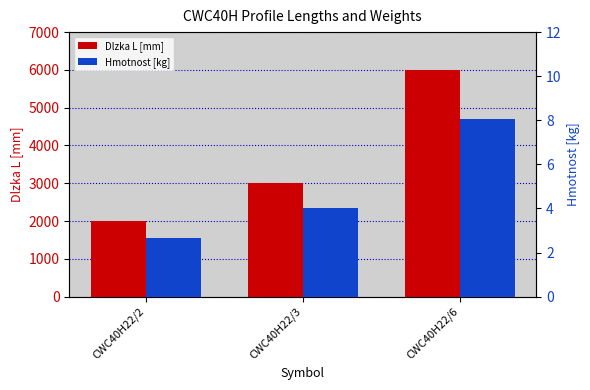

Is it true that Dlzka L [mm] equals 3000.0 at CWC40H22/3?

True